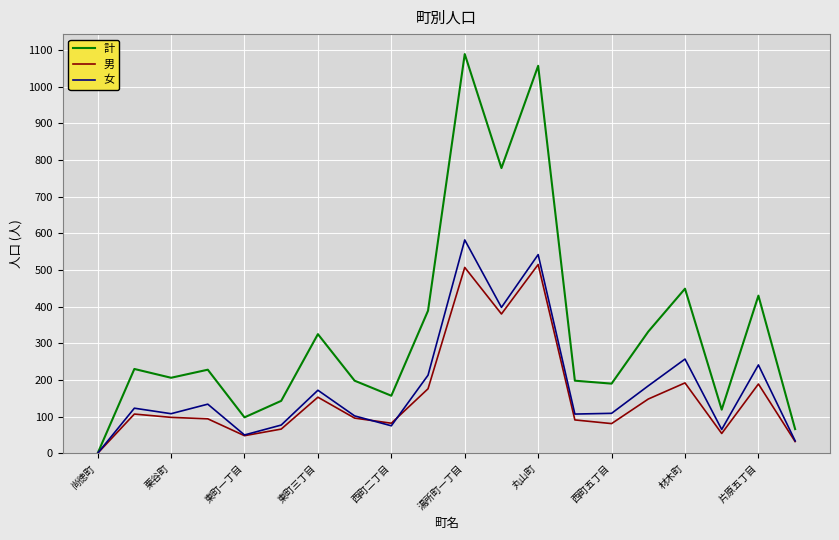

How many lines are shown in the chart?

3